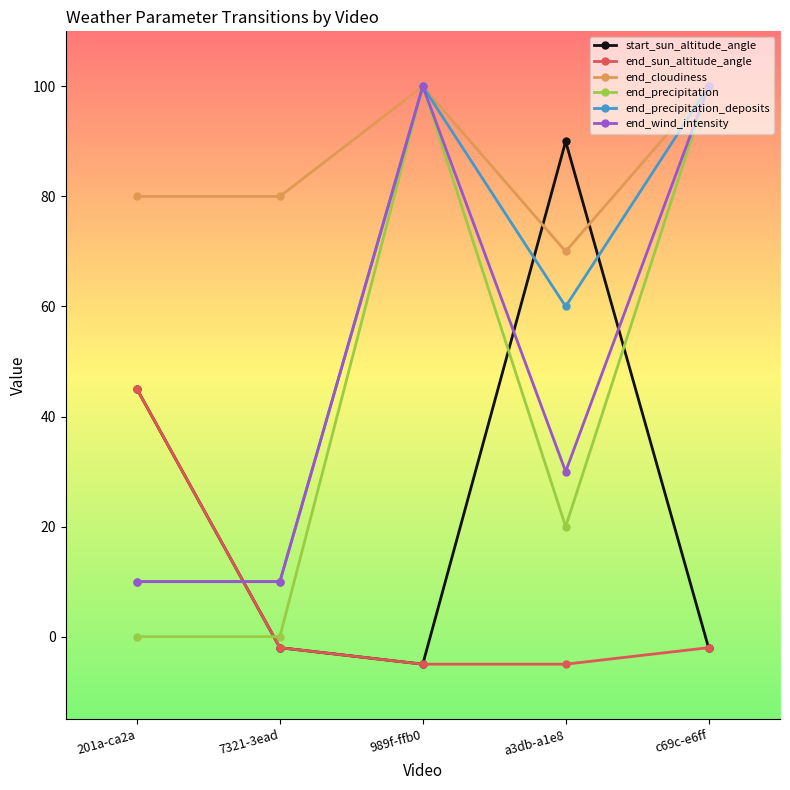

What is the label of the 3rd point from the left?

989f-ffb0